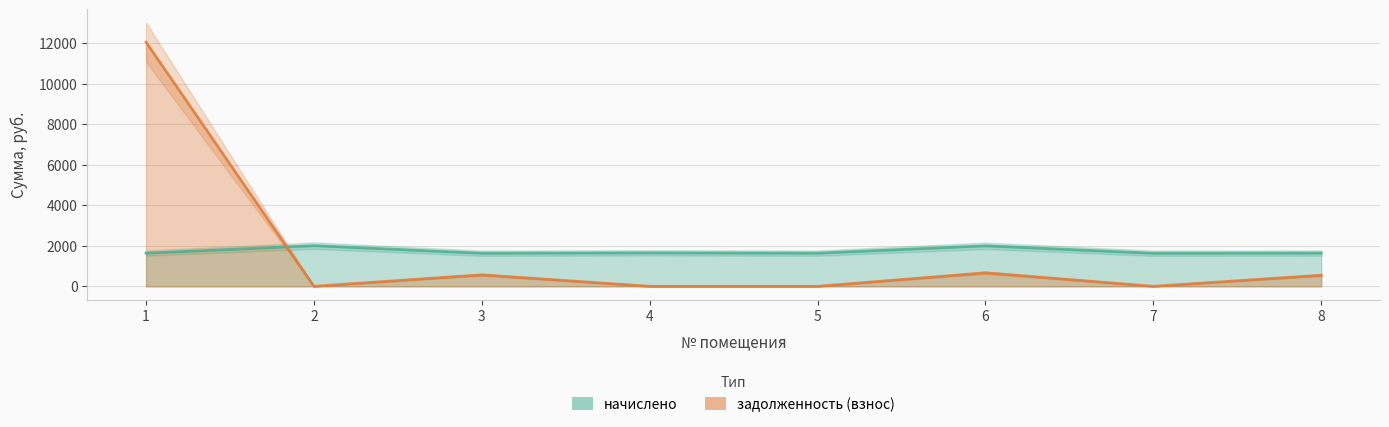

Reading right to left, extract all data points from this chart.

начислено: 8=1642.4	7=1635.0	6=2001.6	5=1638.7	4=1653.4	3=1635.0	2=2009.0	1=1638.7
задолженность (взнос): 8=547.5	7=0.0	6=667.2	5=0.0	4=0.0	3=567.0	2=0.0	1=12058.3